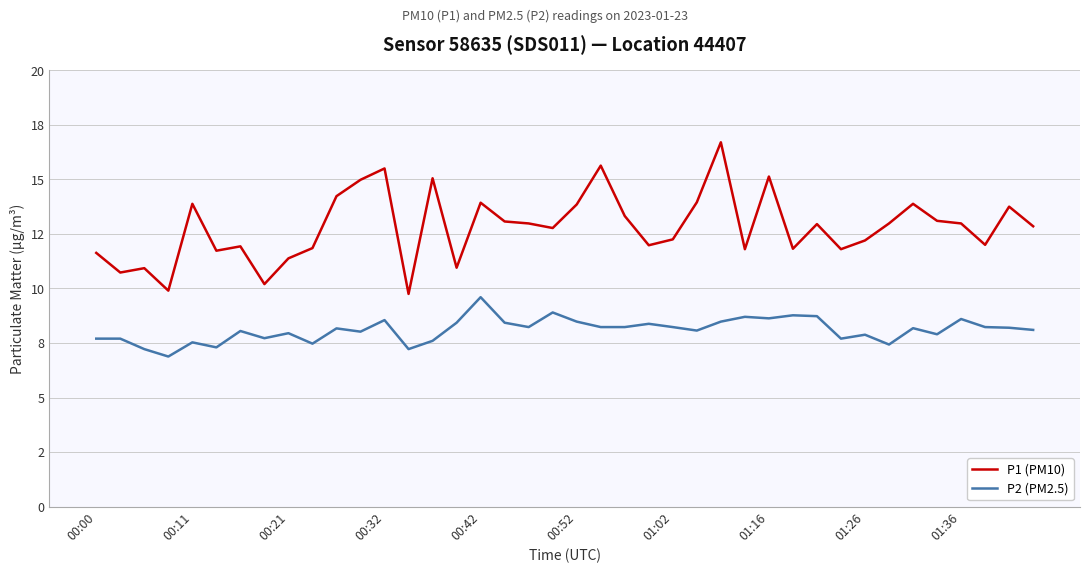

True or false: P1 (PM10) and P2 (PM2.5) cross at least once.

False